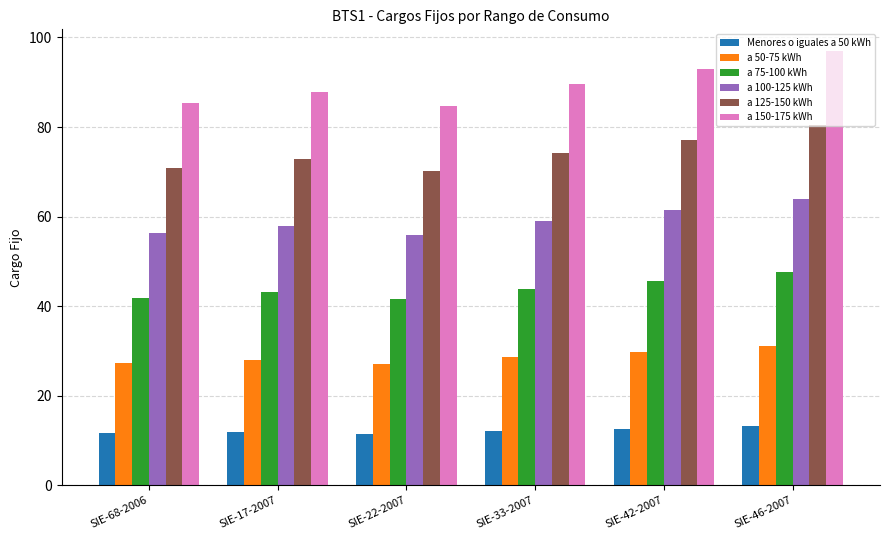

What is the label of the 6th bar from the right?

SIE-68-2006